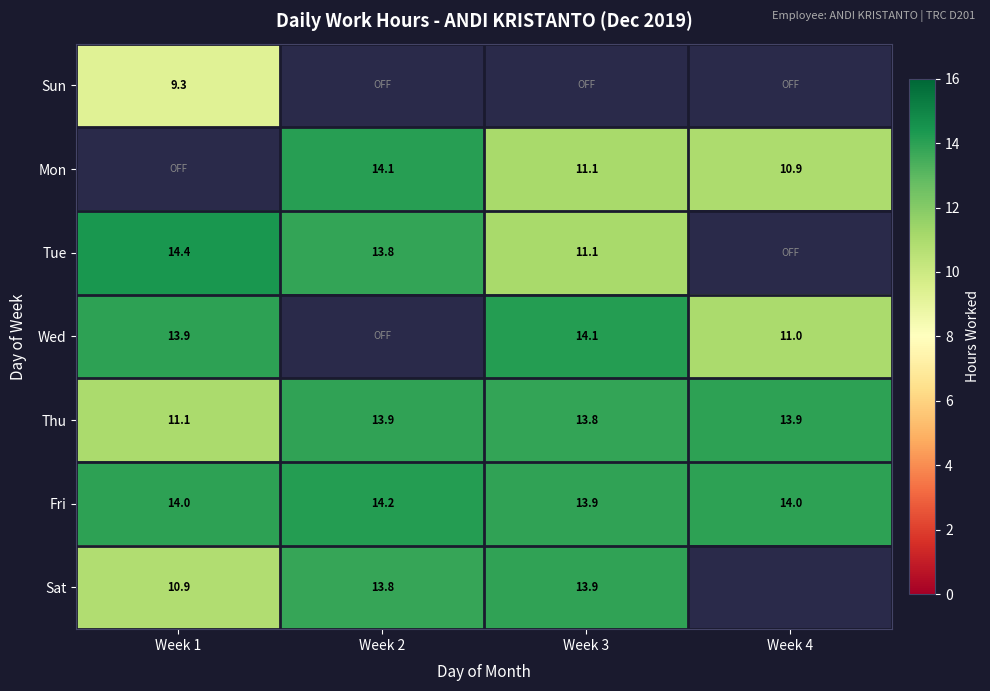

Which series has the largest range (max minus min)?

Tue